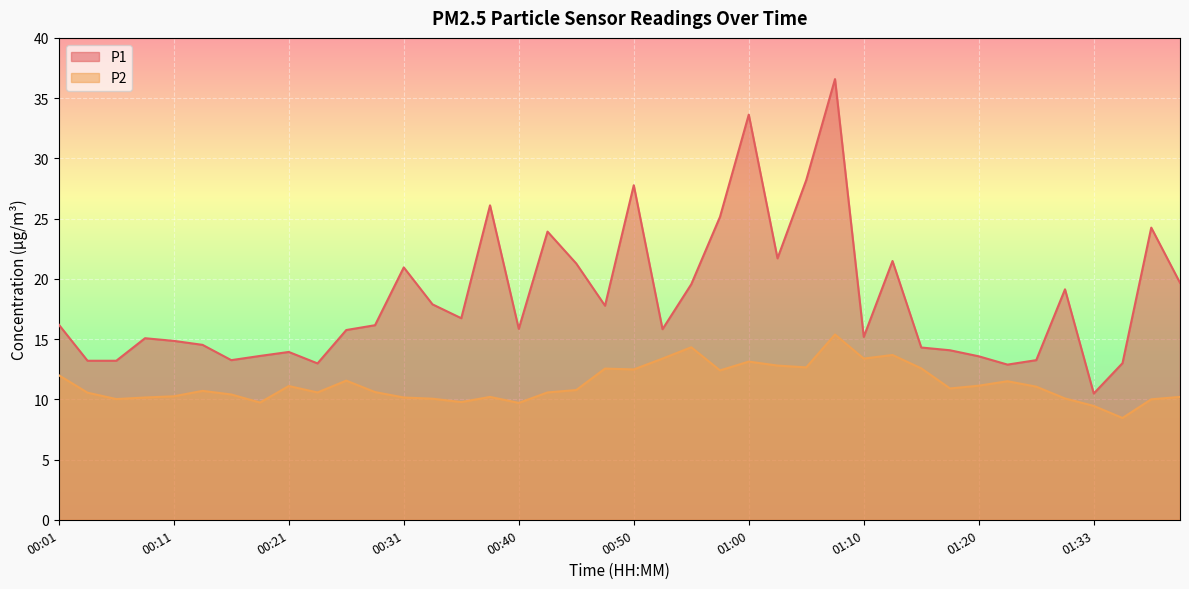

At 01:02, list the series in order from largest to smallest.

P1, P2